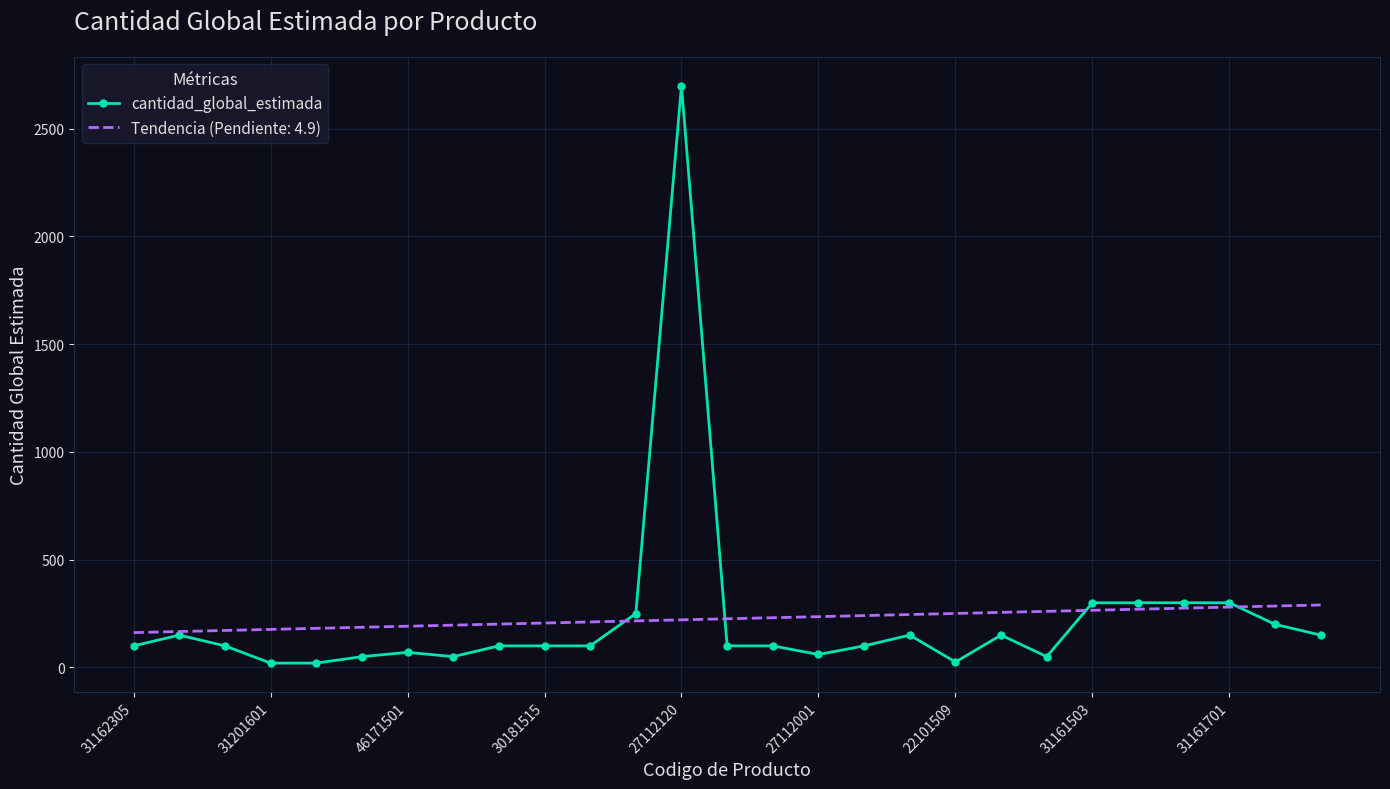

What is the maximum value for Tendencia (Pendiente: 4.9)?

289.8